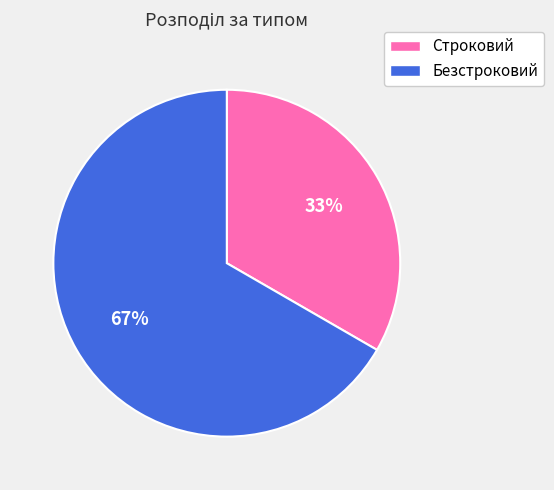

Rank the categories by value from lowest to highest.

Строковий, Безстроковий